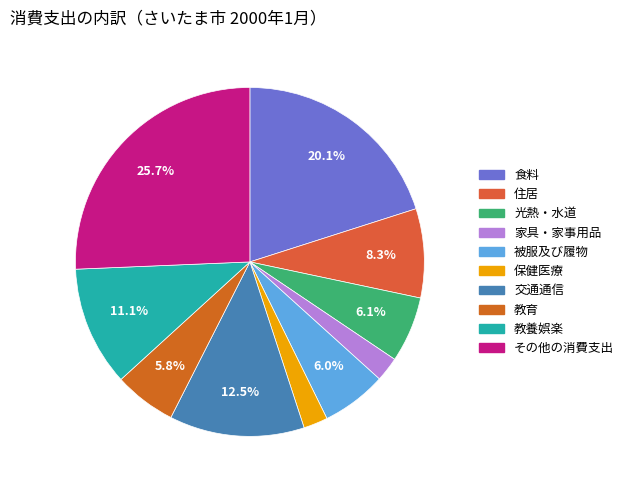

How many segments does this pie chart have?

10